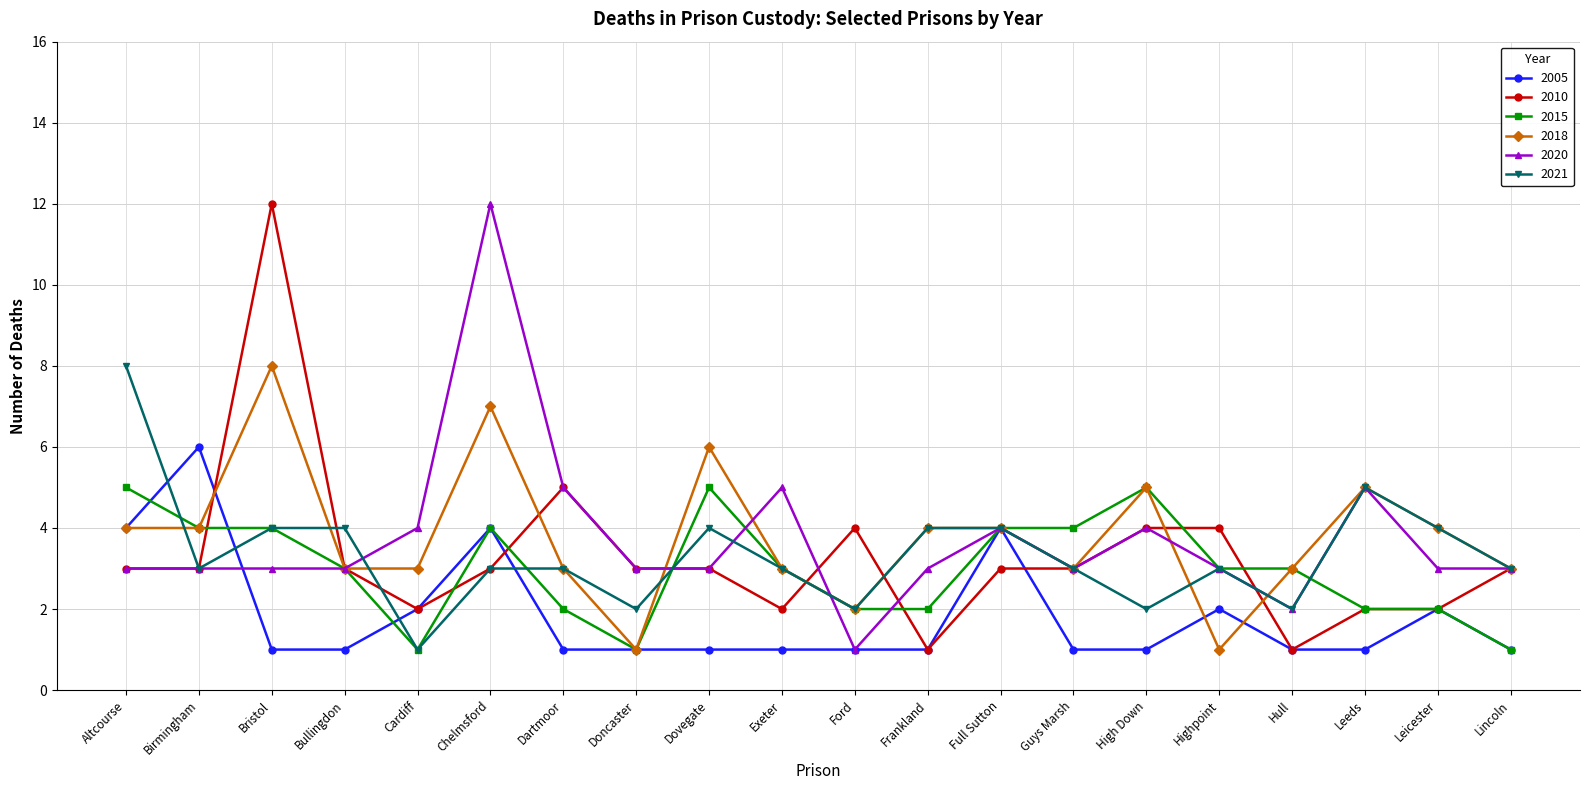

True or false: 2020 has more than 2 interior local peaks.

True